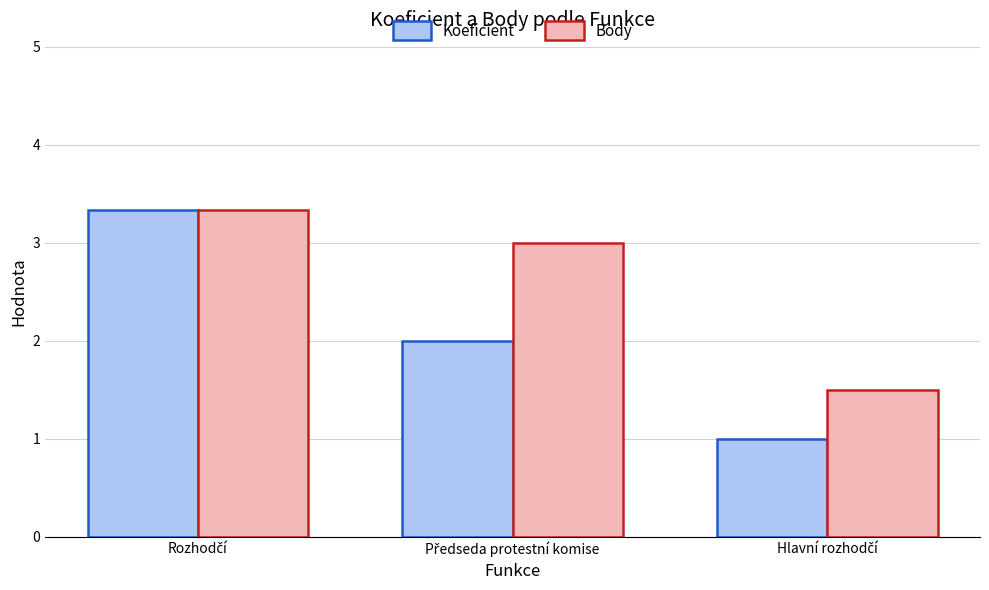

Rank the series by their average value, from highest to lowest.

Body, Koeficient